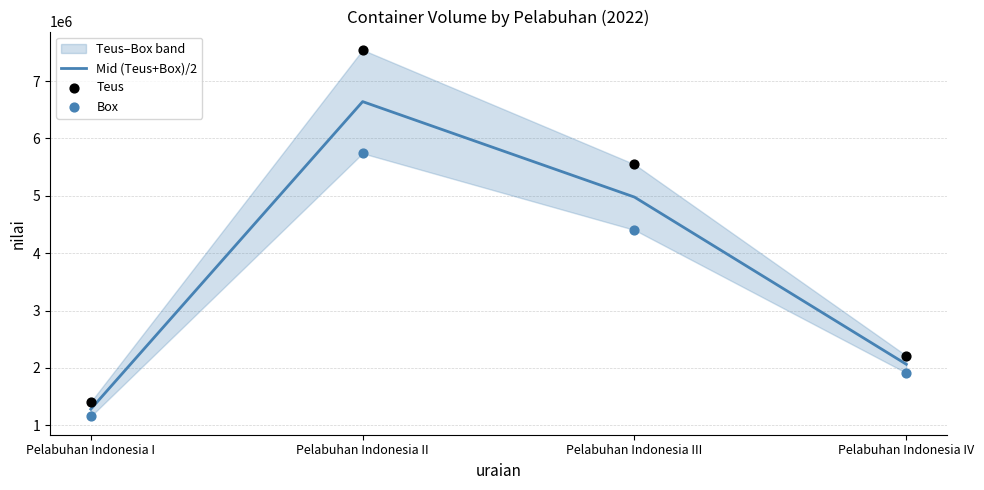

What is the total value across all series at Pelabuhan Indonesia III?

14934828.0